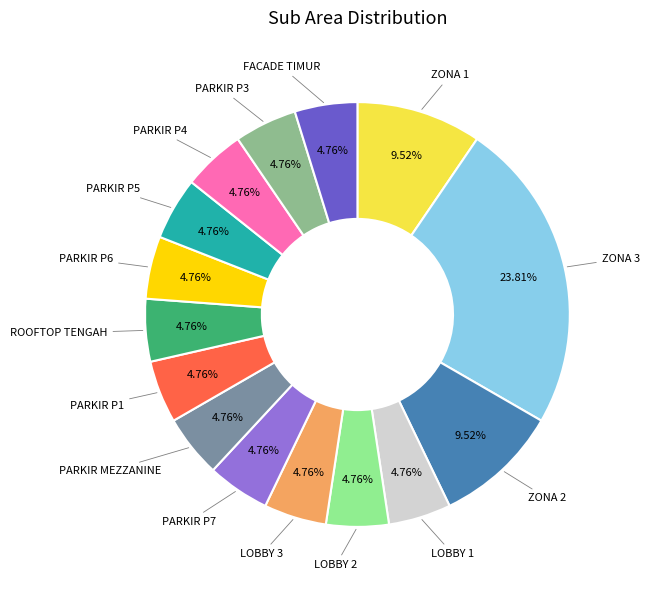

Is there a majority slice in this chart?

No